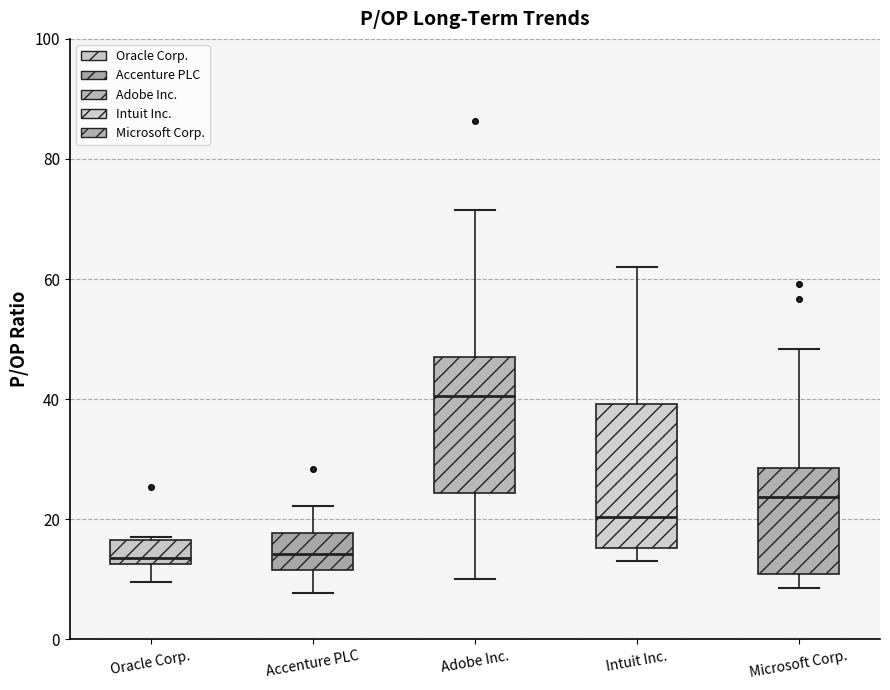

Reading left to right, transcribe this box plot: for each box, give where its median line is, the range the box spans, and where its two whiskers end, as read against the y-axis. The values are not printed on the chart, so give them approximately, as read against the axis.

Oracle Corp.: median 14, box 12 to 16, whiskers 10 to 18
Accenture PLC: median 14, box 12 to 18, whiskers 8 to 22
Adobe Inc.: median 40, box 24 to 48, whiskers 10 to 72
Intuit Inc.: median 20, box 16 to 40, whiskers 14 to 62
Microsoft Corp.: median 24, box 10 to 28, whiskers 8 to 48